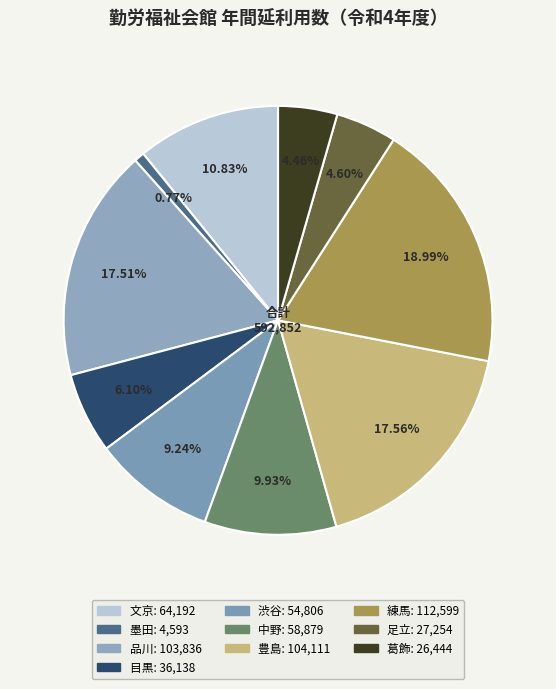

Count the number of slices in the pie.

10